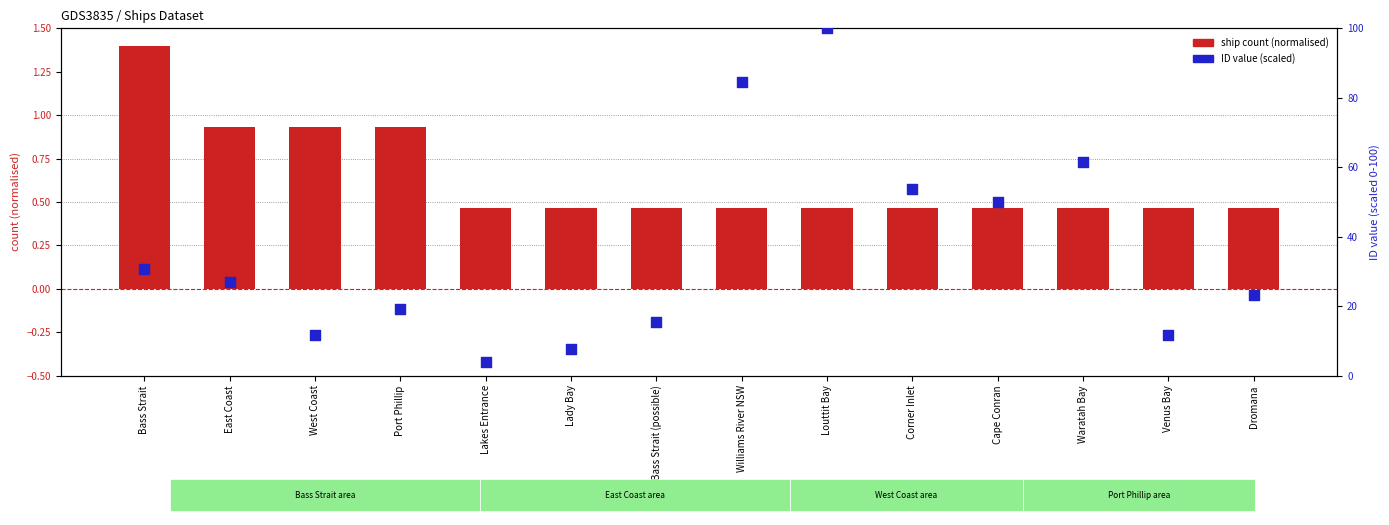

Which series has the largest total across all categories?

ID value (percentile-scaled)